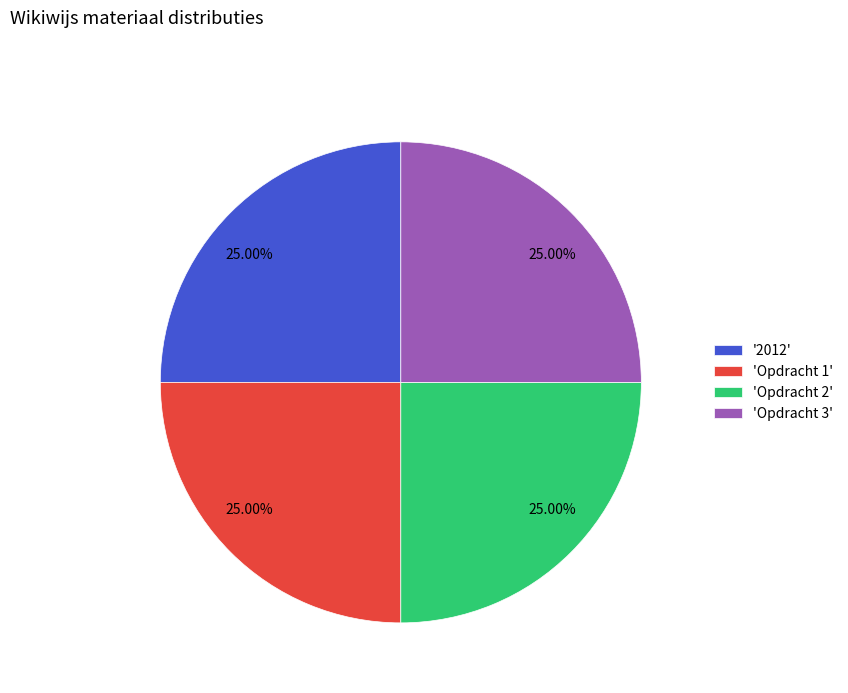

Does 'Opdracht 1' account for over 50% of the chart?

No